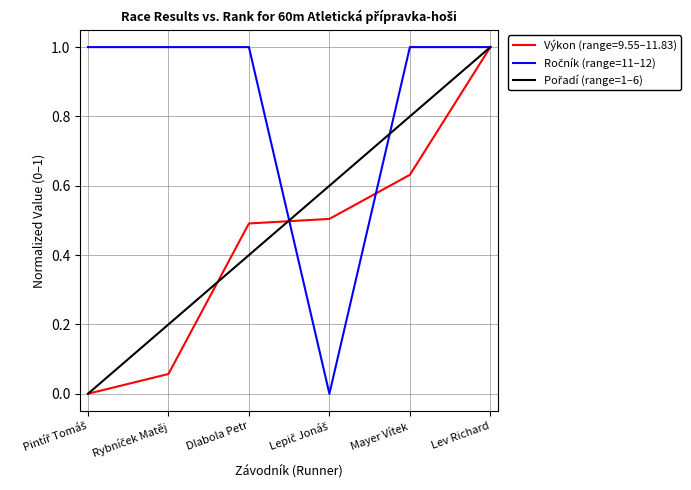

What is the maximum value shown in the chart?

1.0